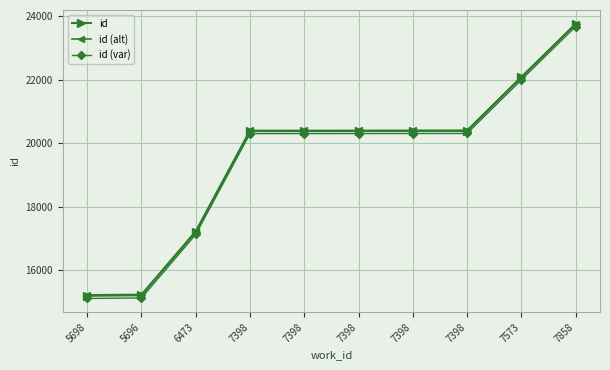

What is the label of the 10th point from the left?

7858